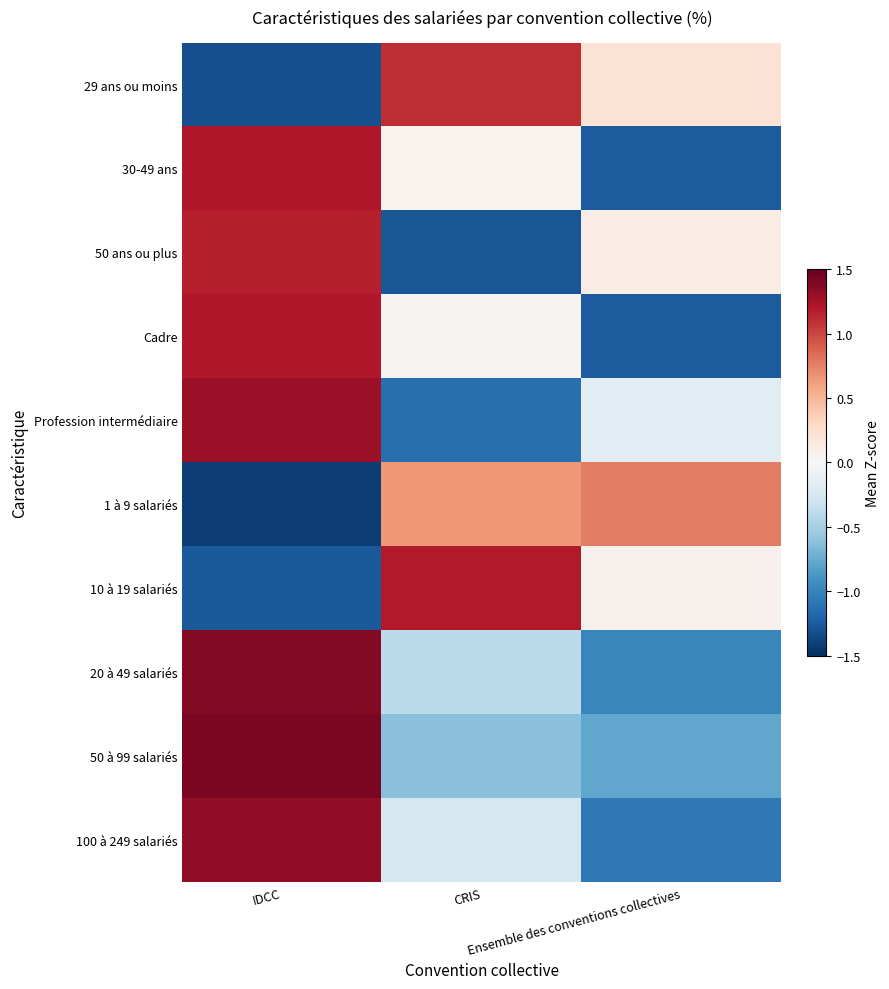

Reading right to left, list all the values displayed in this chart.

29 ans ou moins: Ensemble des conventions collectives=0.2	CRIS=1.1	IDCC=-1.3
30-49 ans: Ensemble des conventions collectives=-1.3	CRIS=0.1	IDCC=1.2
50 ans ou plus: Ensemble des conventions collectives=0.1	CRIS=-1.3	IDCC=1.2
Cadre: Ensemble des conventions collectives=-1.2	CRIS=0.0	IDCC=1.2
Profession intermédiaire: Ensemble des conventions collectives=-0.2	CRIS=-1.1	IDCC=1.3
1 à 9 salariés: Ensemble des conventions collectives=0.8	CRIS=0.6	IDCC=-1.4
10 à 19 salariés: Ensemble des conventions collectives=0.1	CRIS=1.2	IDCC=-1.3
20 à 49 salariés: Ensemble des conventions collectives=-1.0	CRIS=-0.4	IDCC=1.4
50 à 99 salariés: Ensemble des conventions collectives=-0.8	CRIS=-0.6	IDCC=1.4
100 à 249 salariés: Ensemble des conventions collectives=-1.1	CRIS=-0.3	IDCC=1.3